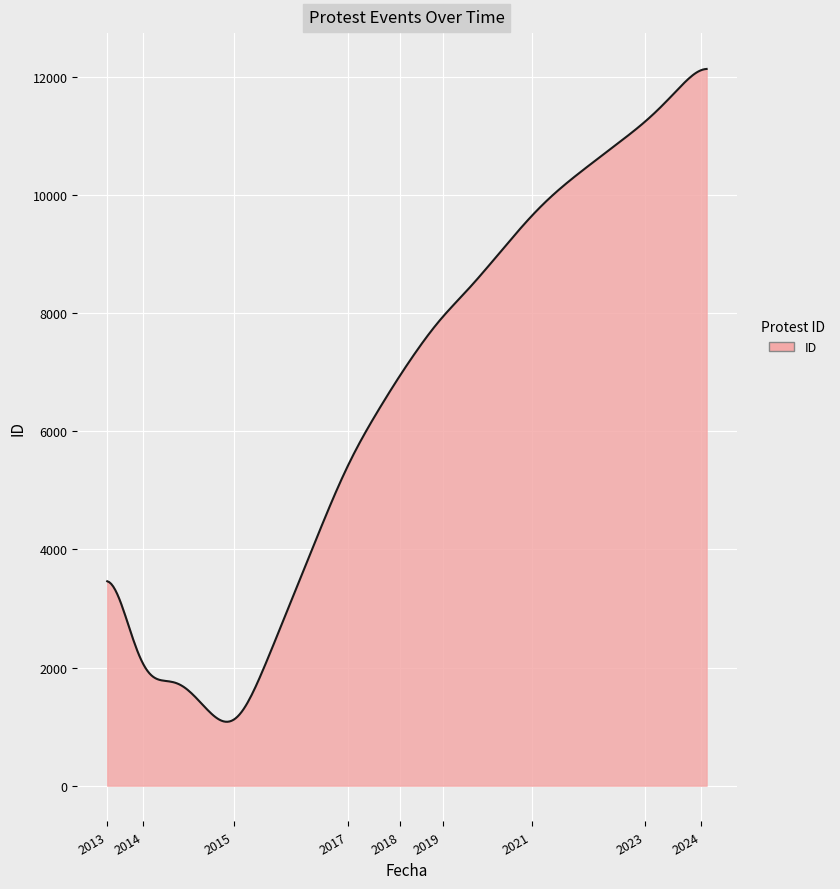

What is the minimum value shown in the chart?

1081.7